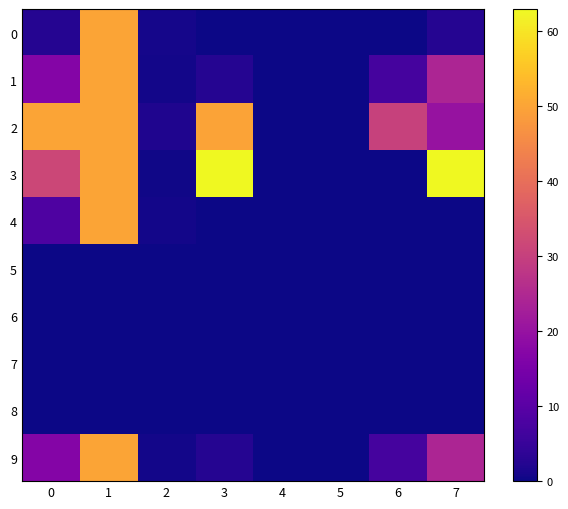

At how many categories does at least one series exceed 4?

5